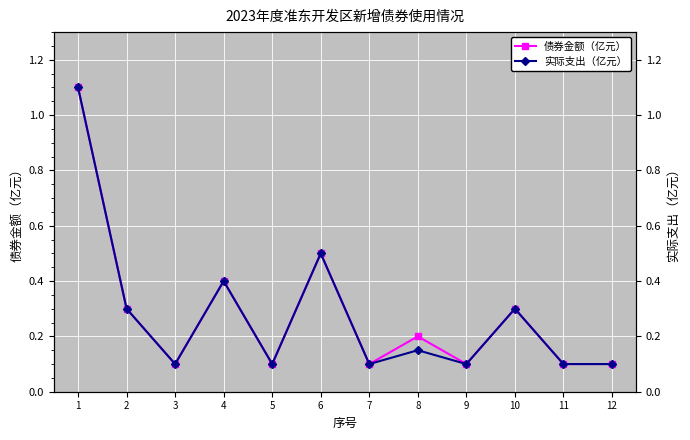

Which category has the lowest value across all series?

3